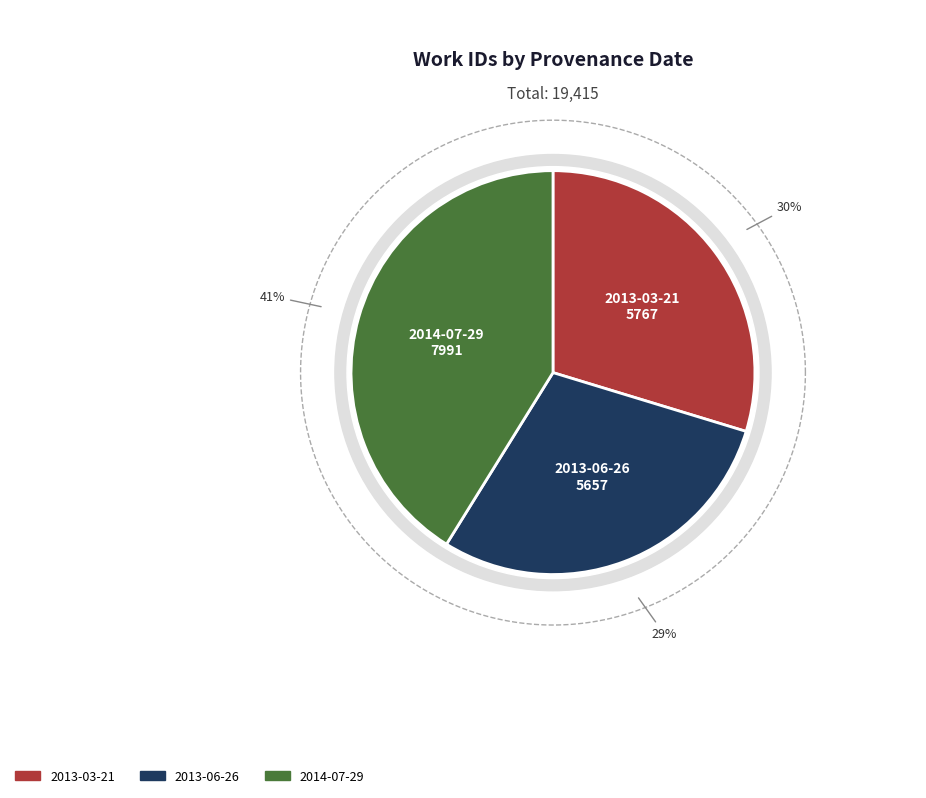

True or false: 2013-03-21 accounts for 30% of the total.

True